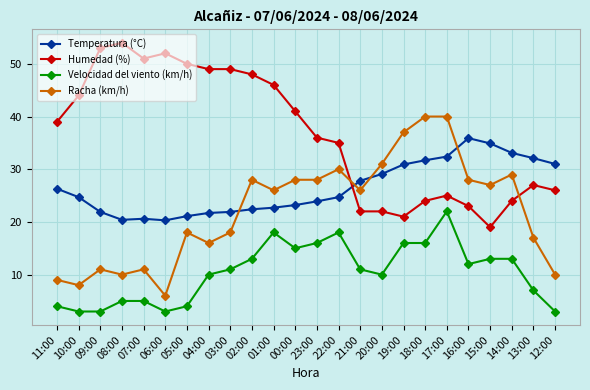

What is the lowest value of the Temperatura (°C) series?

20.3